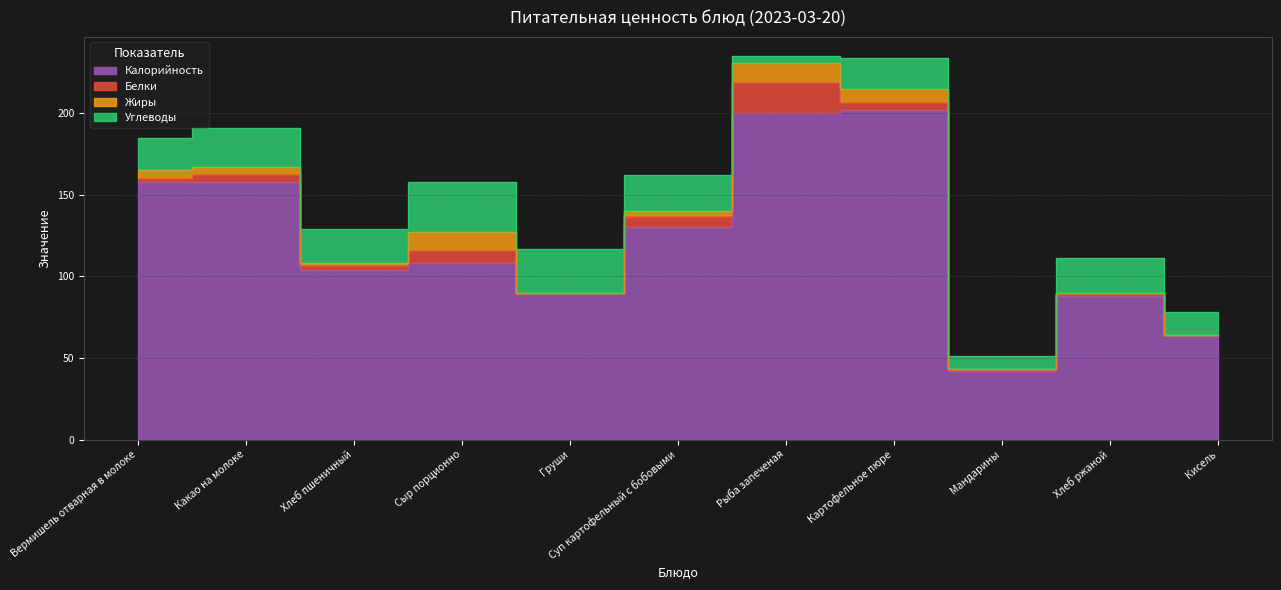

Rank the series by their maximum value, from highest to lowest.

Калорийность, Углеводы, Белки, Жиры